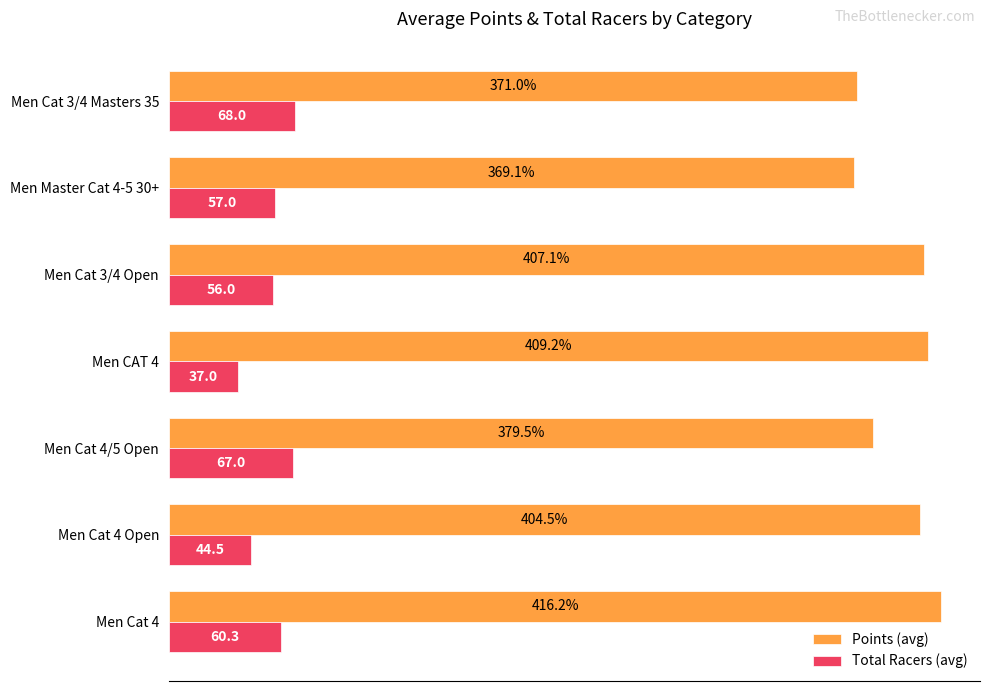

Is the value of Points (avg) at Men Cat 4 Open greater than the value of Total Racers (avg) at Men Cat 4?

Yes